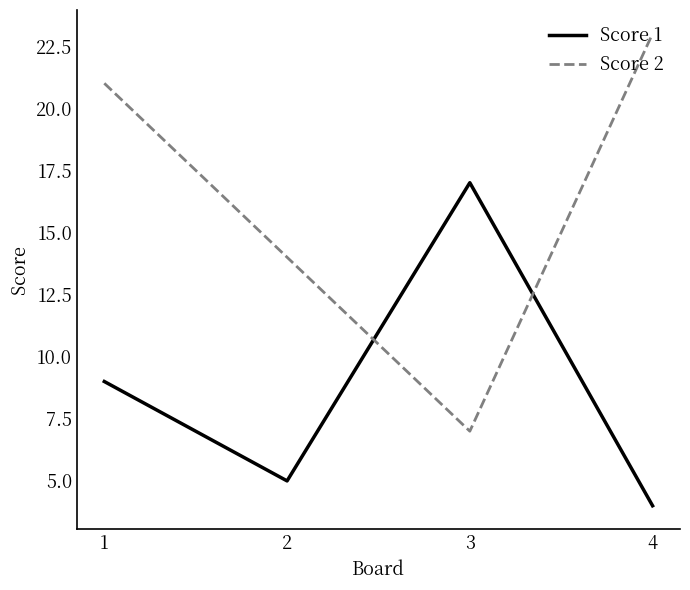

Which series has the widest spread of values?

Score 2